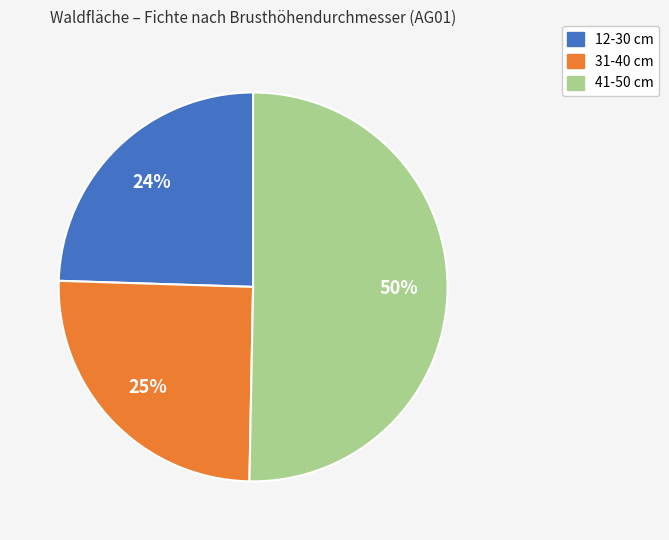

Count the number of slices in the pie.

3